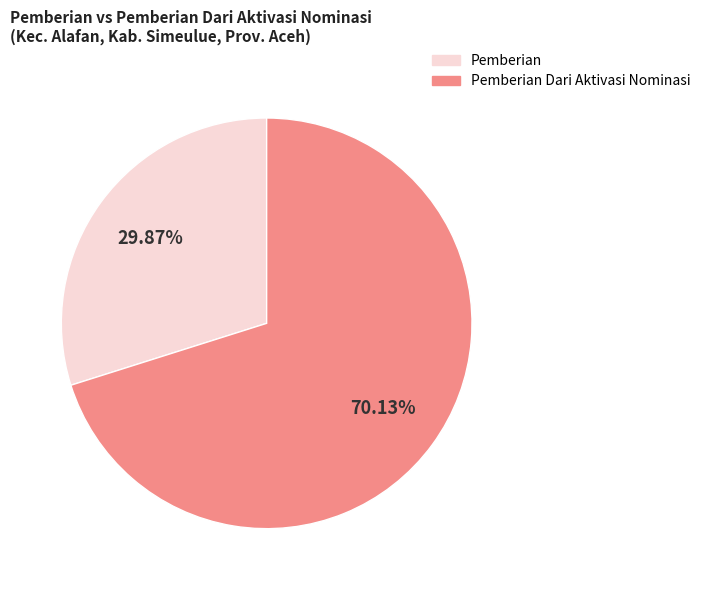

Is there any slice that represents more than half of the pie?

Yes